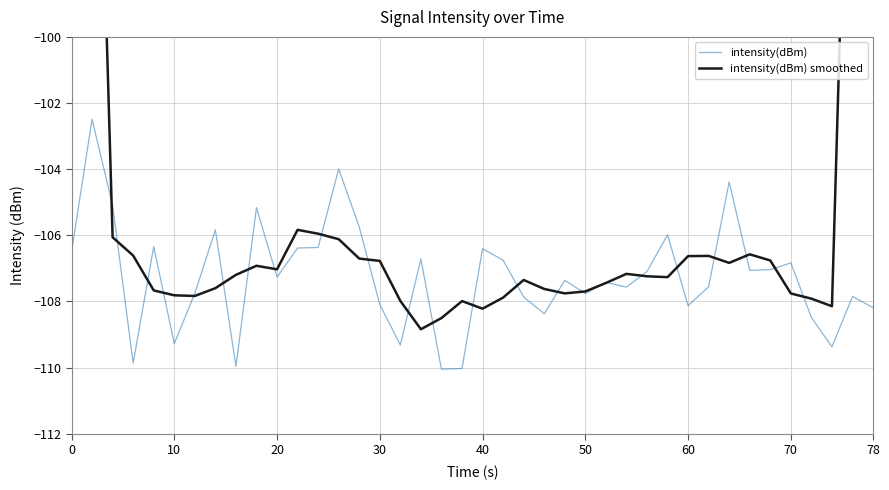

What is the maximum value for intensity(dBm)?

-102.5